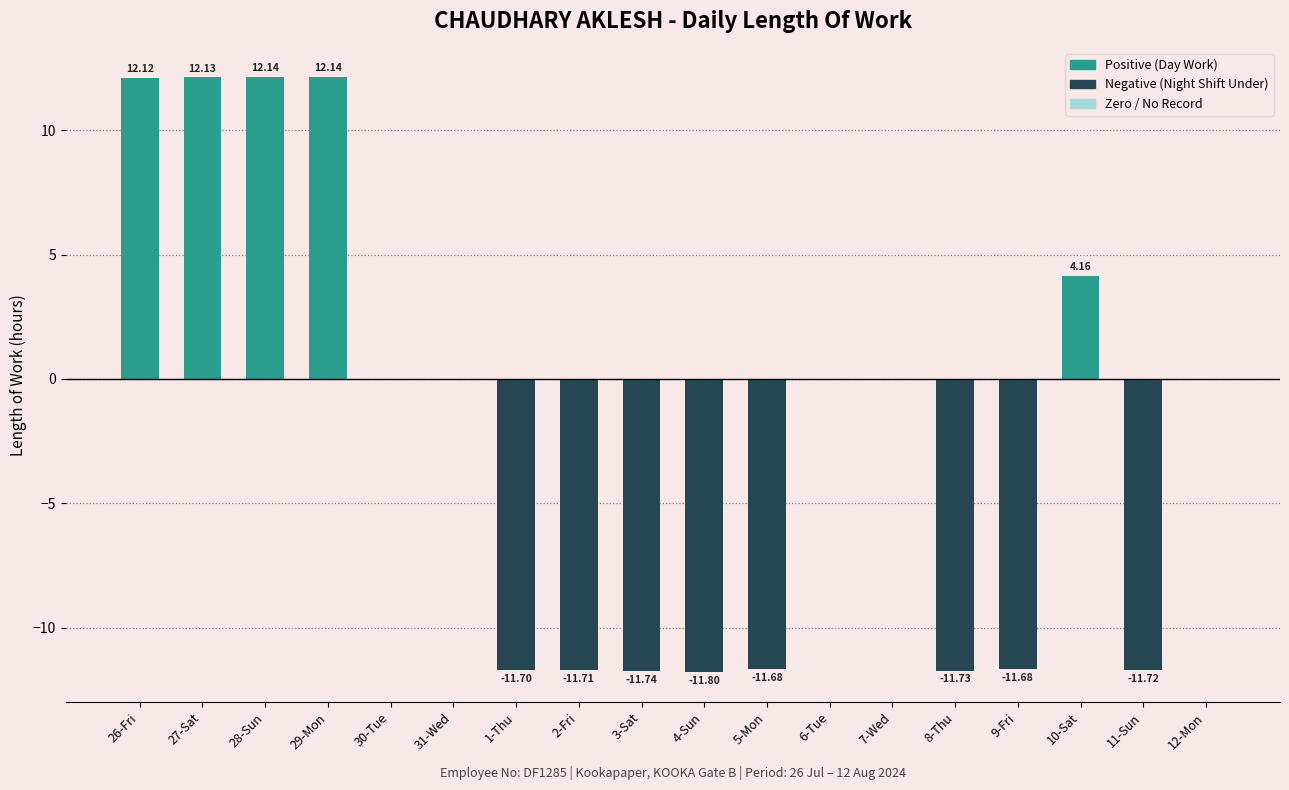

What is the sum of all values?

-41.1